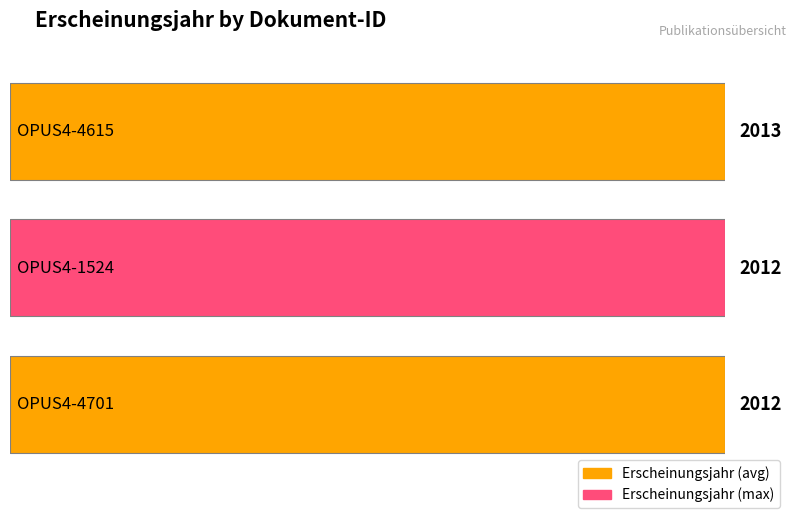

Are the bars grouped side by side (vs. stacked)?

No